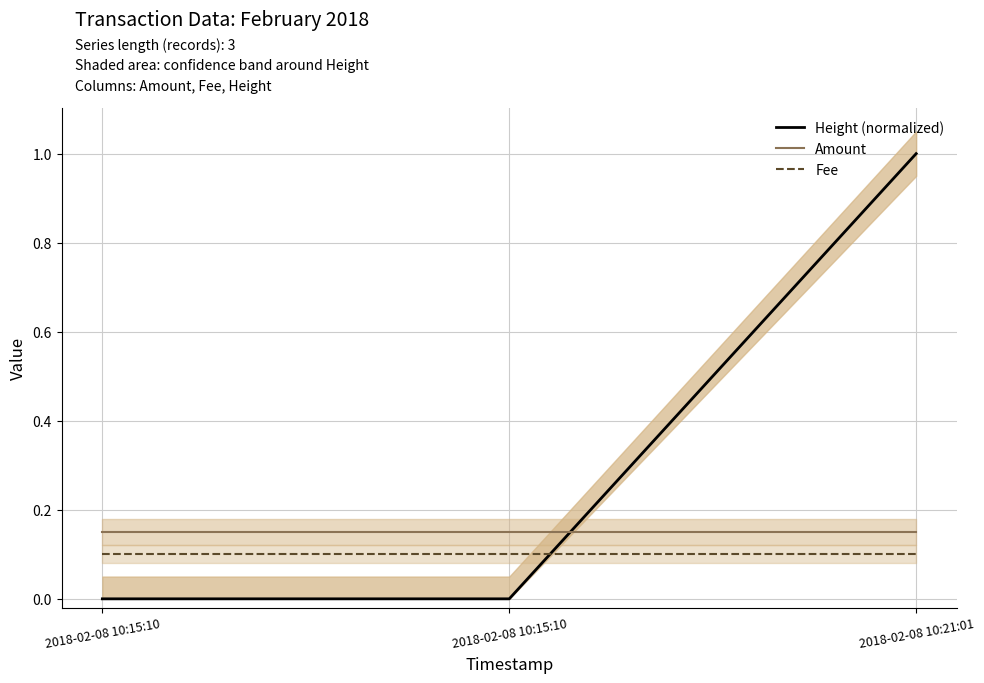

Which category has the highest value in the Amount series?

2018-02-08 10:15:10